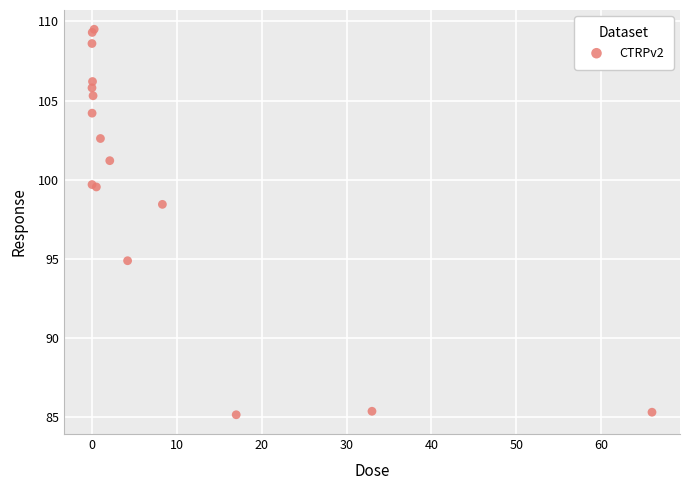

What Y value in the scatter plot is closest to 97?

98.4